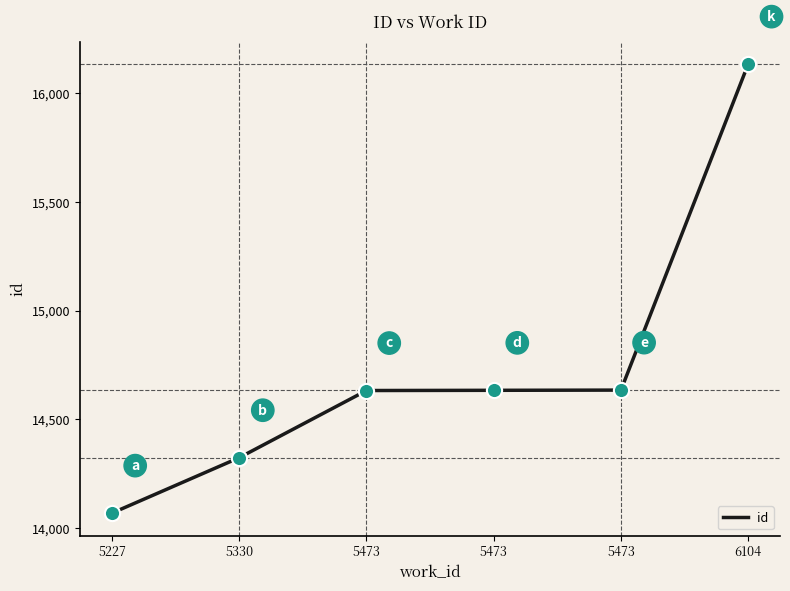

Between 6104 and 5473, which is larger?

6104